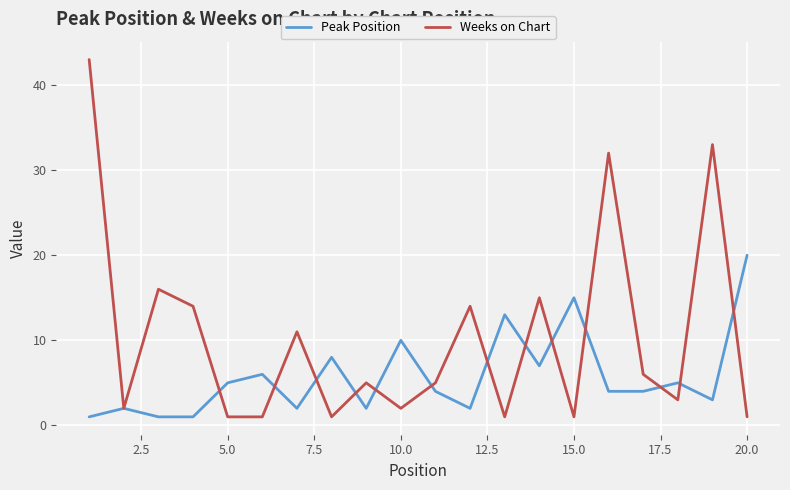

Rank the series by their average value, from lowest to highest.

Peak Position, Weeks on Chart